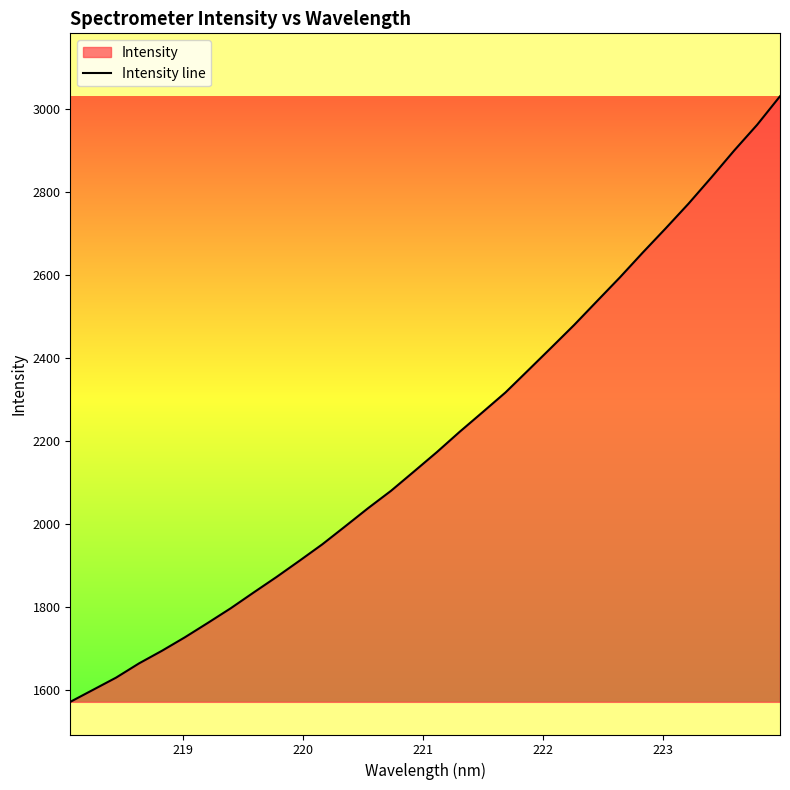

Reading left to right, transcribe all the data shown in this chart.

1572.1	1601.3	1630.5	1664.8	1695.1	1727.6	1762.1	1797.4	1835.4	1872.8	1911.8	1951.5	1994.8	2038.6	2080.4	2126.7	2173.4	2222.5	2269.6	2317.2	2371.0	2425.1	2479.7	2537.1	2594.3	2654.1	2712.3	2771.8	2835.1	2899.9	2961.7	3030.4